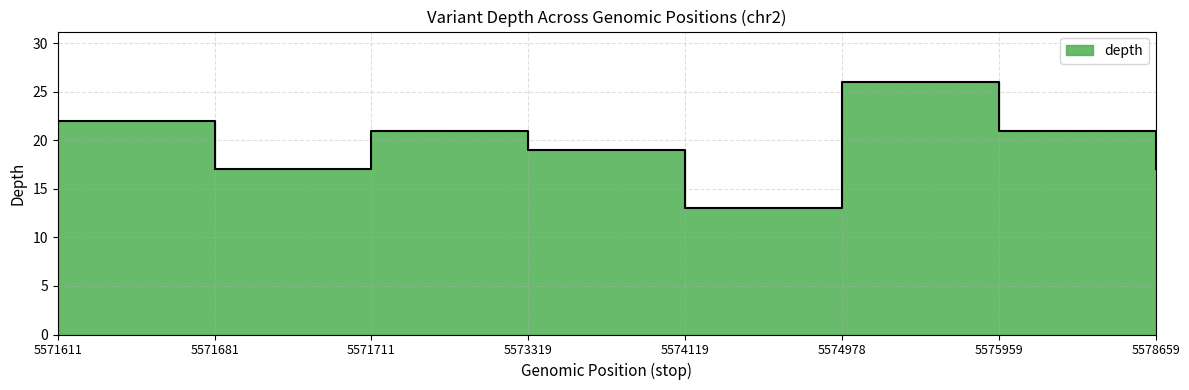

What is the minimum value shown in the chart?

13